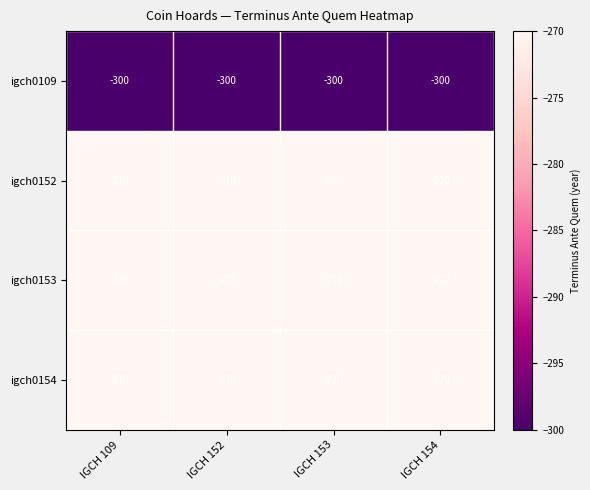

At which label is igch0152 closest to -270?

IGCH 109